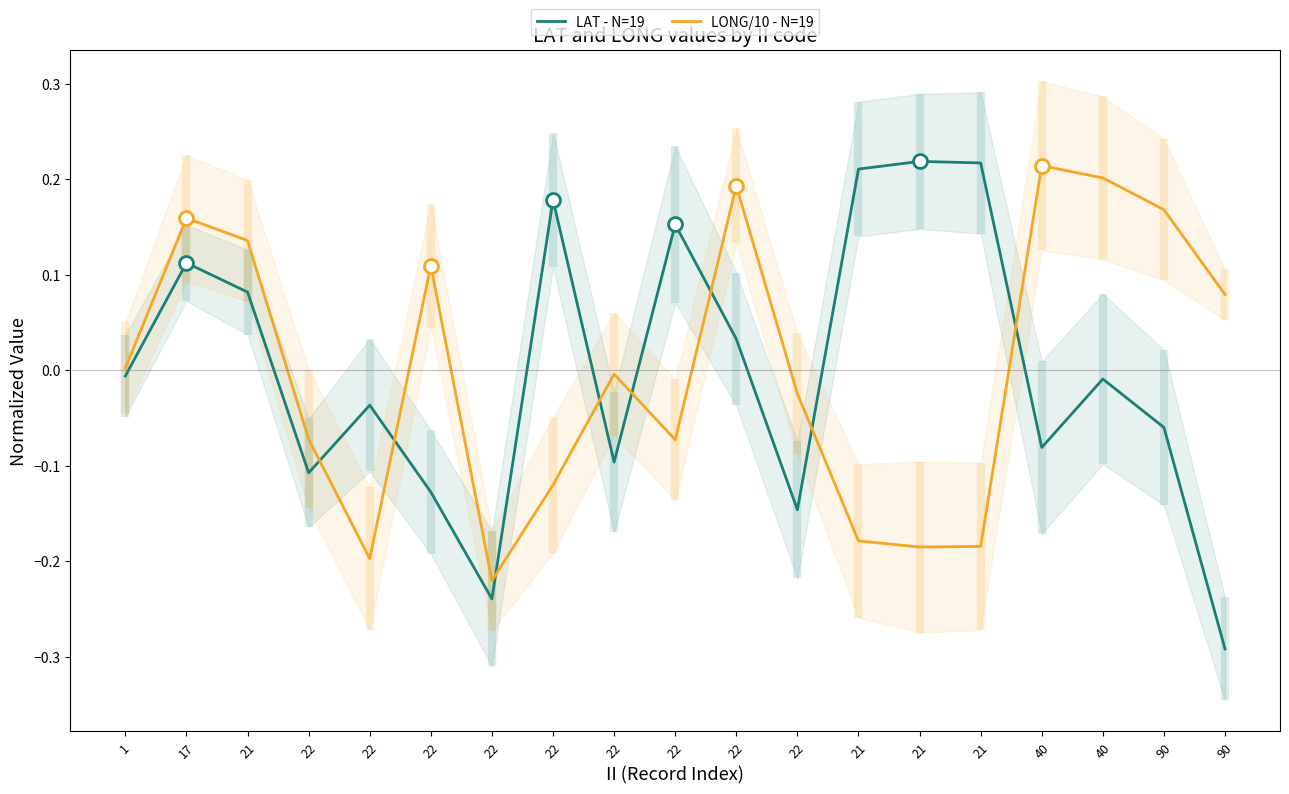

The value of LAT - N=19 at 90 is -0.3. True or false?

True